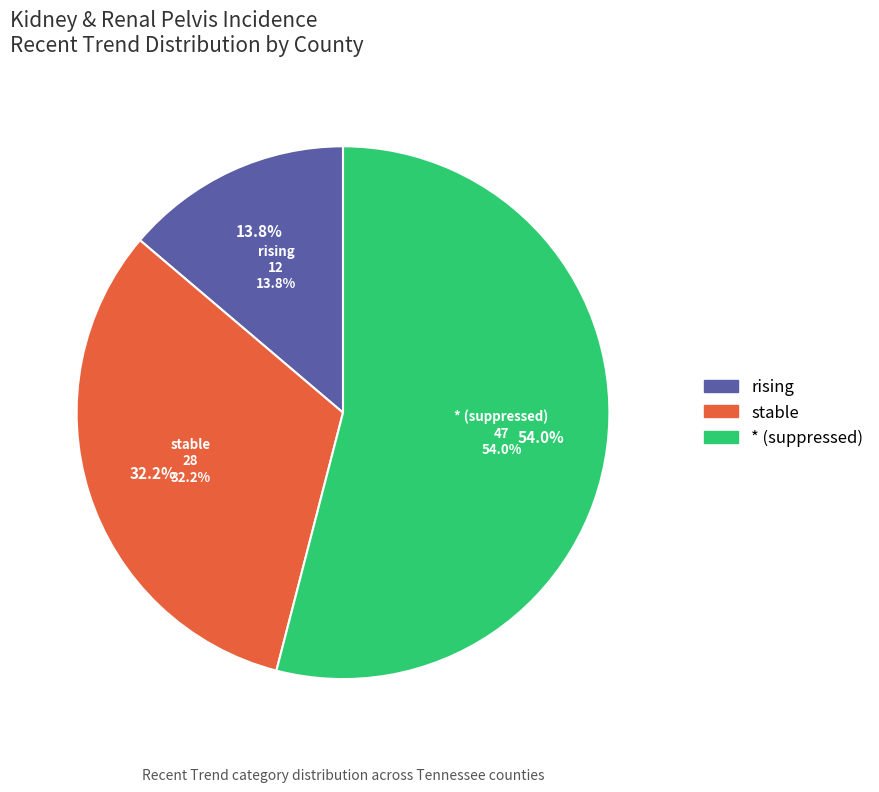

Does 10 account for over 50% of the chart?

No